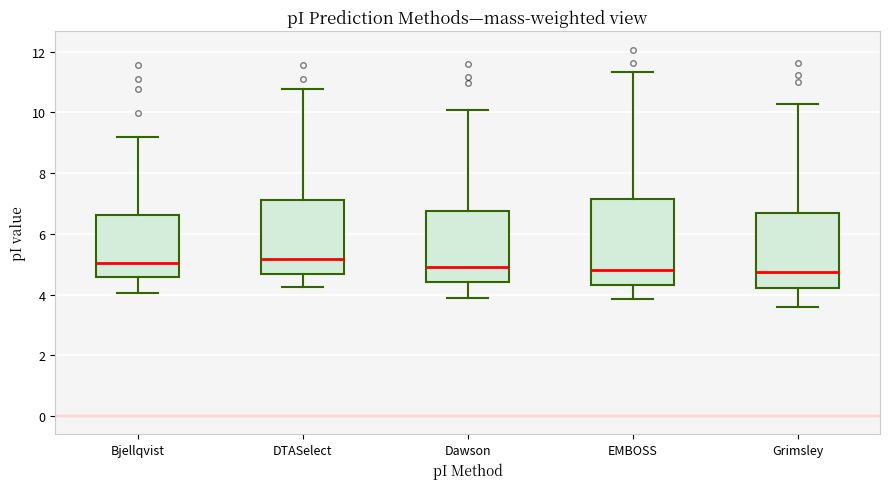

Reading left to right, read every box against the y-axis: the position of its median line, the range the box covers, and the ends of its whiskers. The values are not printed on the chart, so give them approximately, as read against the axis.

Bjellqvist: median 5.0, box 4.6 to 6.6, whiskers 4.0 to 9.2
DTASelect: median 5.2, box 4.6 to 7.2, whiskers 4.2 to 10.8
Dawson: median 4.8, box 4.4 to 6.8, whiskers 3.8 to 10.0
EMBOSS: median 4.8, box 4.4 to 7.2, whiskers 3.8 to 11.4
Grimsley: median 4.8, box 4.2 to 6.6, whiskers 3.6 to 10.2